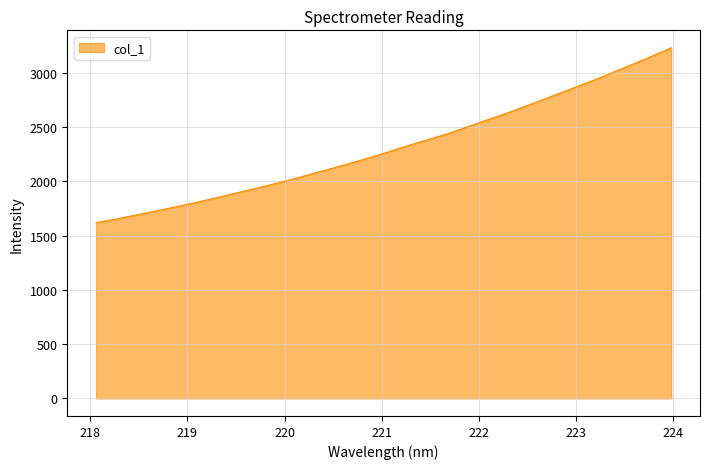

What is the minimum value shown in the chart?

1620.0